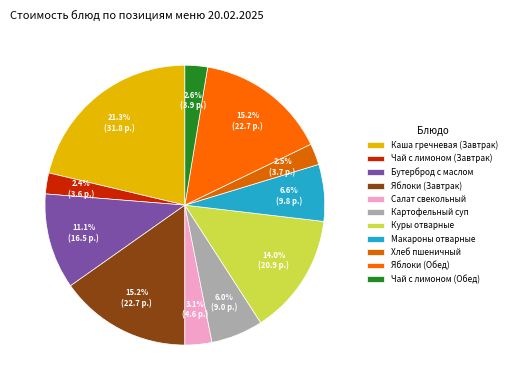

To the nearest percent, what portion does Бутерброд с маслом represent?

11%